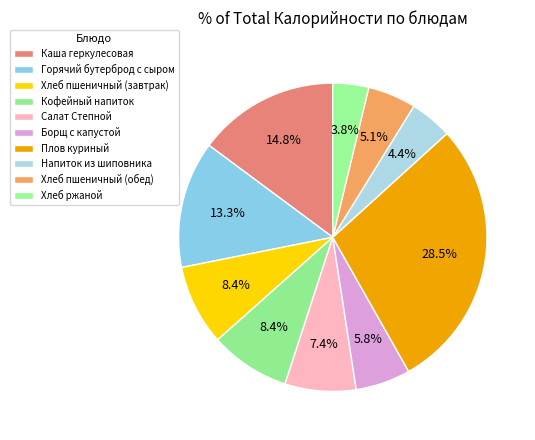

How many slices are in this pie chart?

10